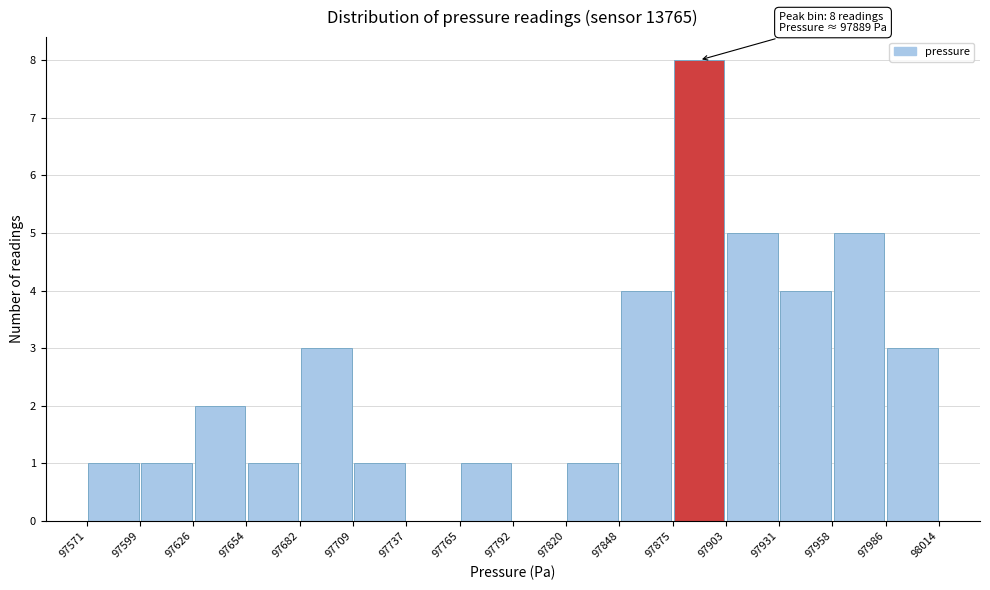

Which range on the x-axis has the tallest bar?

97875 to 97903